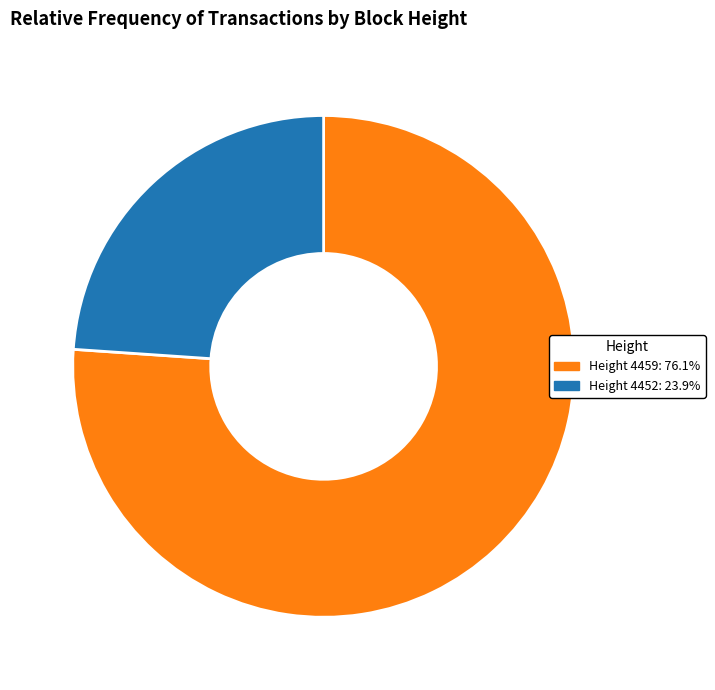

Does any single category account for the majority?

Yes